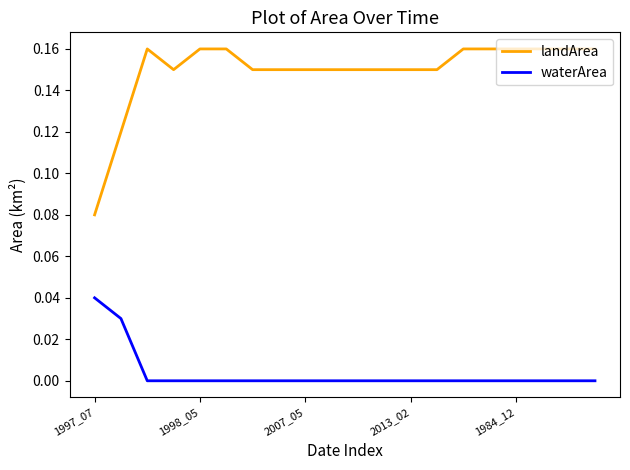

Which series has the widest spread of values?

landArea